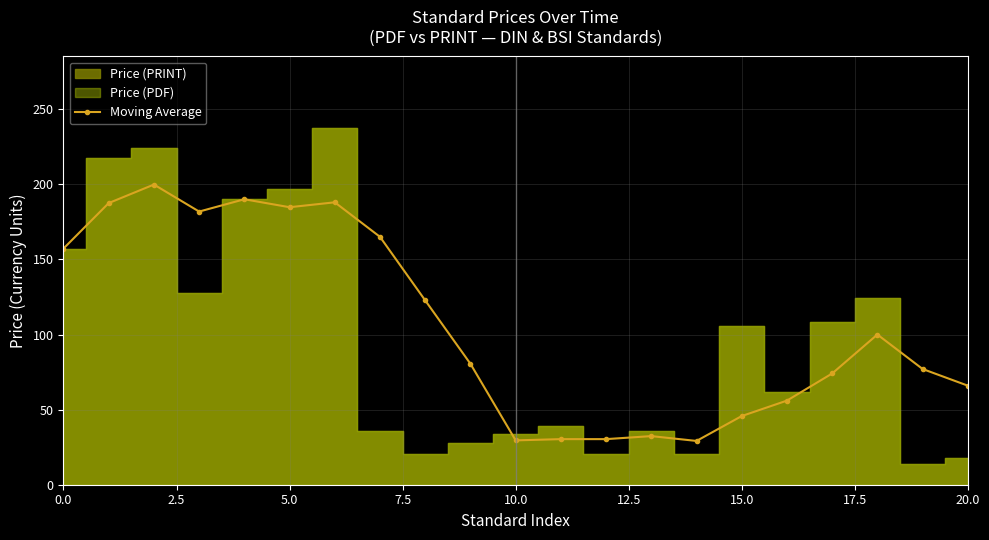

What is the ratio of the value at 0.0 to the value at 15?

3.4